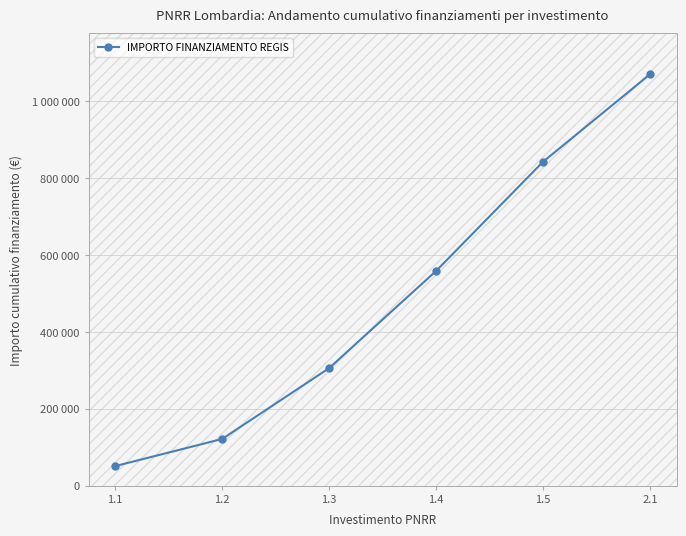

What is the difference between the maximum and minimum values?

1019100